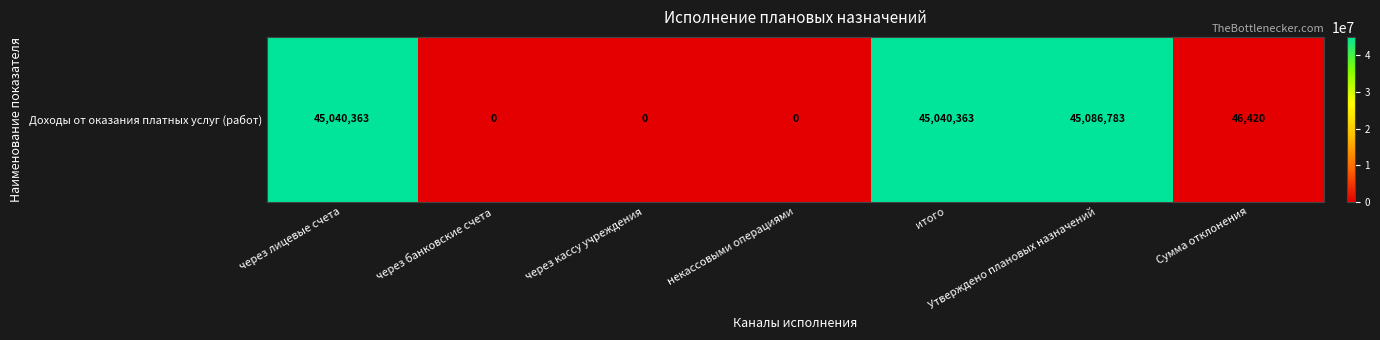

Where is the data nearest to the value 22543391?

Сумма отклонения